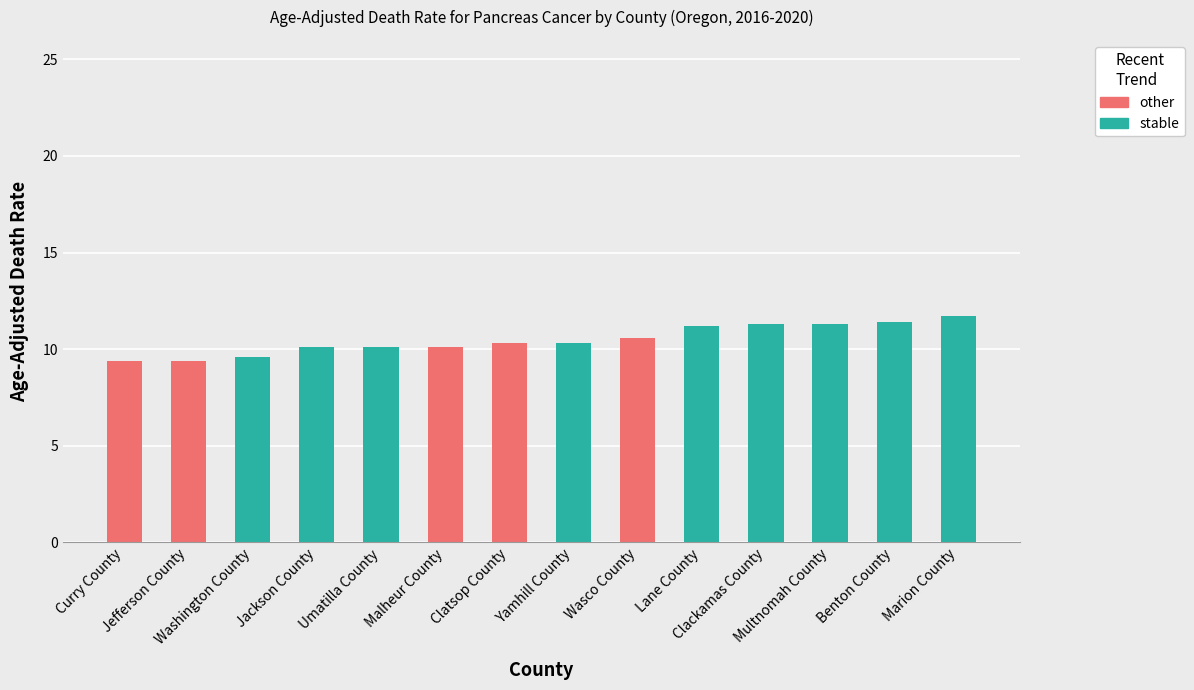

What is the sum of all stable values?

97.0